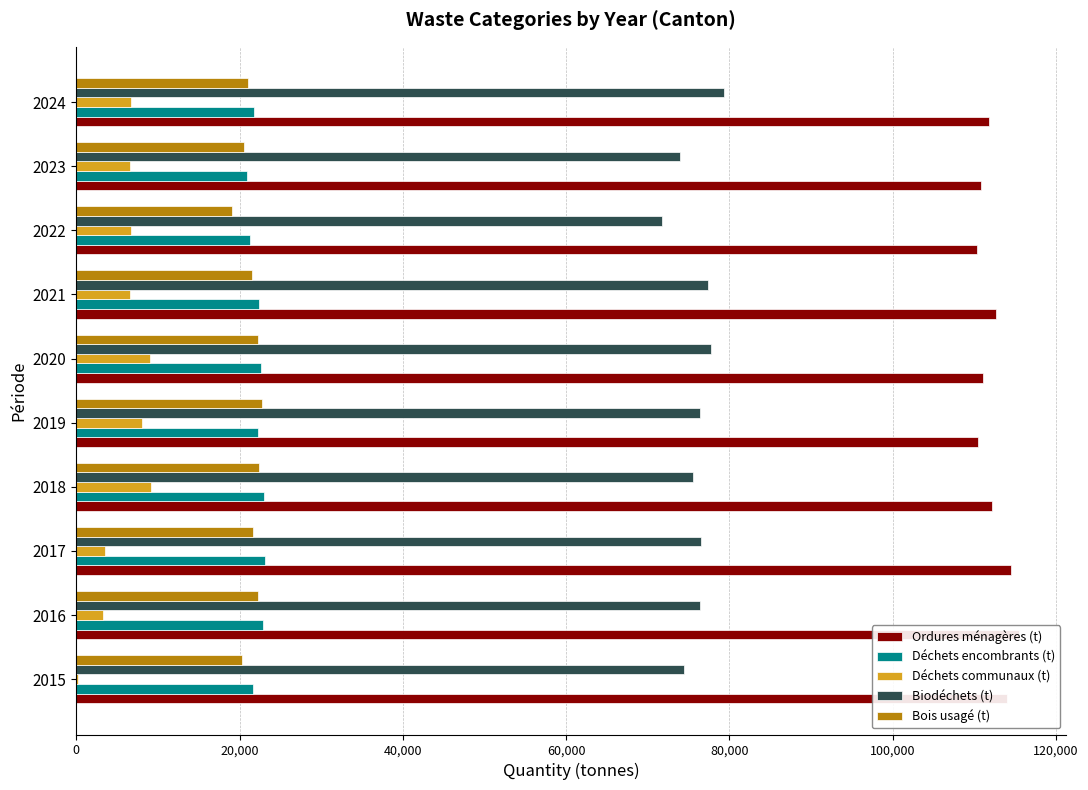

What are all the series names shown in the legend?

Ordures ménagères (t), Déchets encombrants (t), Déchets communaux (t), Biodéchets (t), Bois usagé (t)